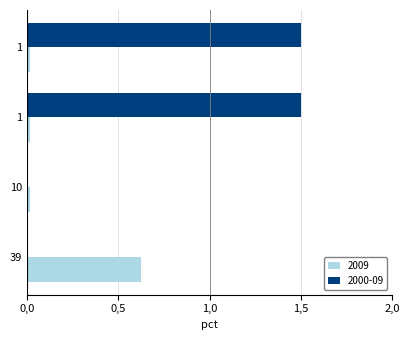

Reading left to right, transcribe all the data shown in this chart.

2009: 1=0.0	1=0.0	10=0.0	39=0.6
2000-09: 1=1.5	1=1.5	10=0.0	39=0.0